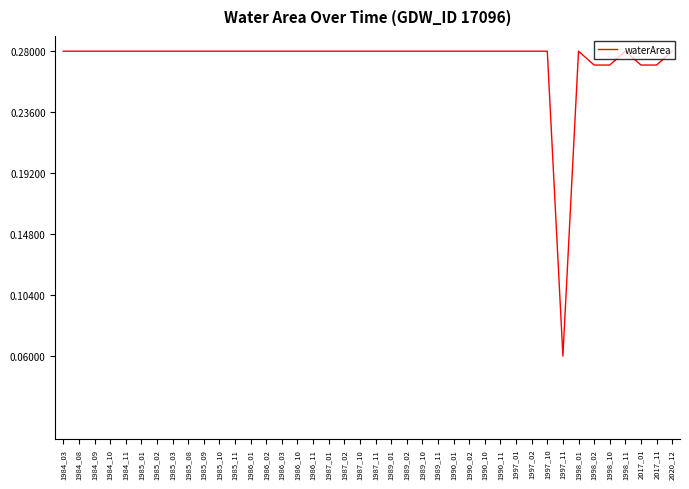

Does the chart have visible grid lines?

No